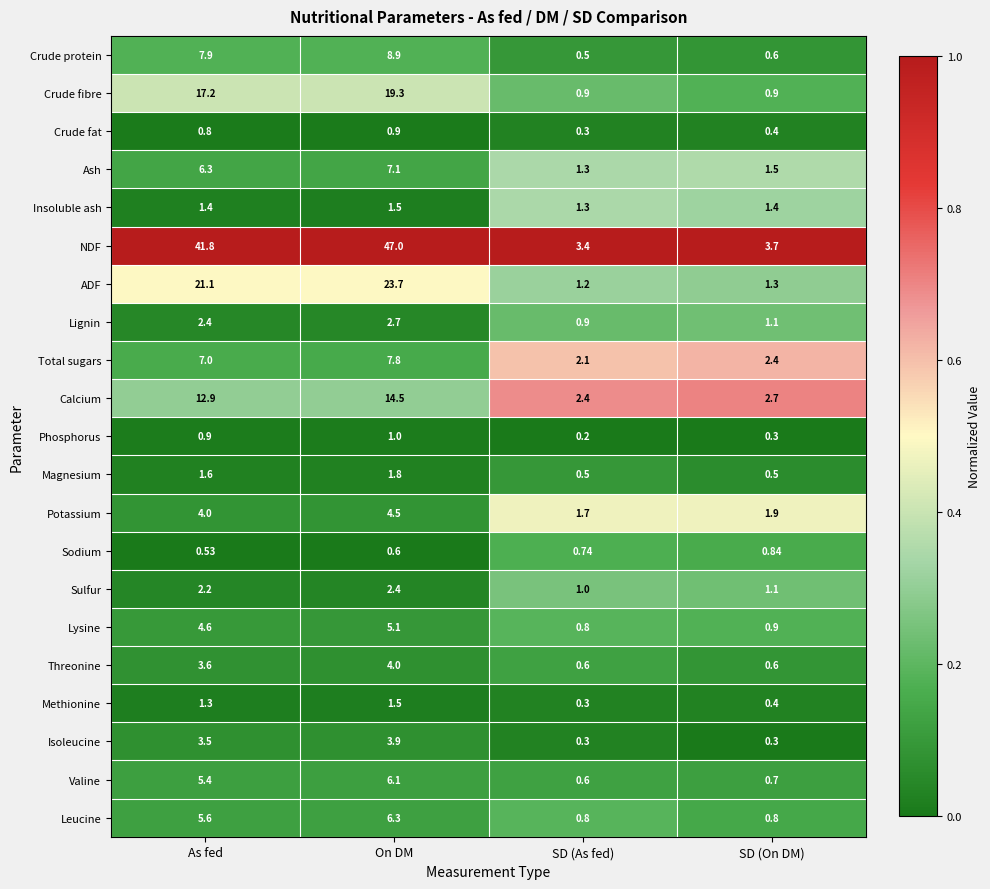

At which label is Valine closest to 3?

SD (On DM)